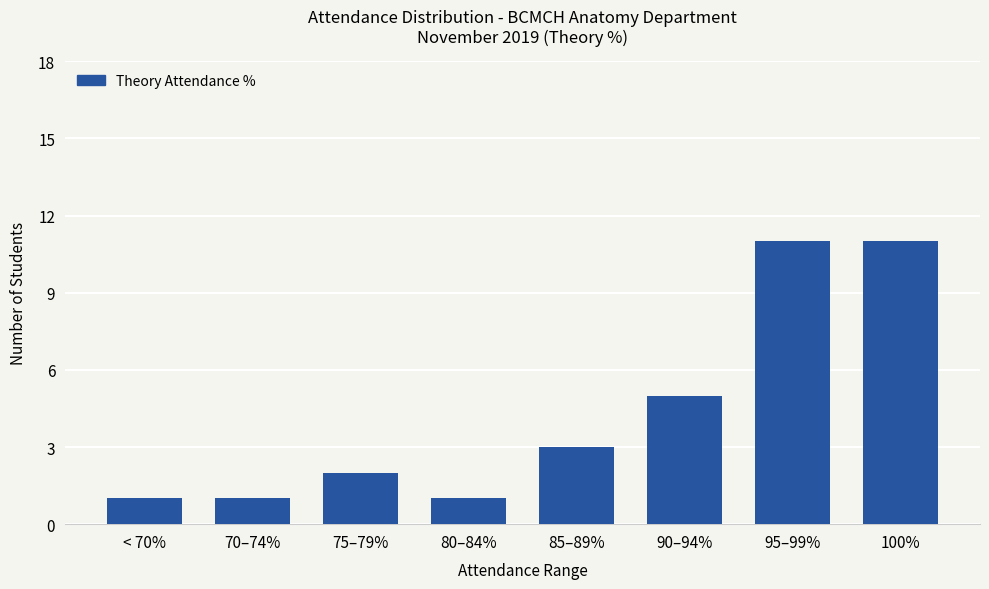

Where is the data nearest to the value 6?

90–94%